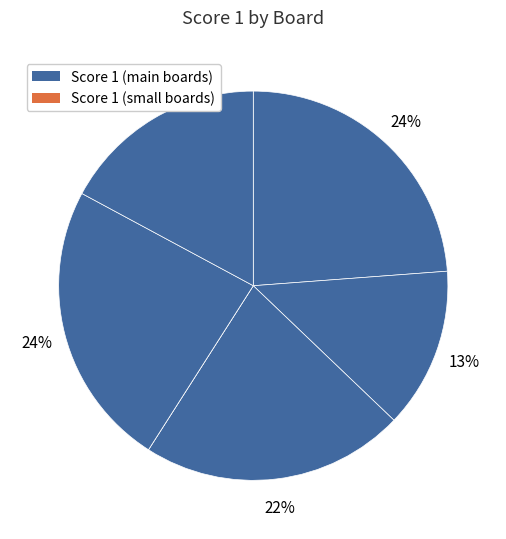

To the nearest percent, what is the difference between the largest and smallest slice percentages?

24%